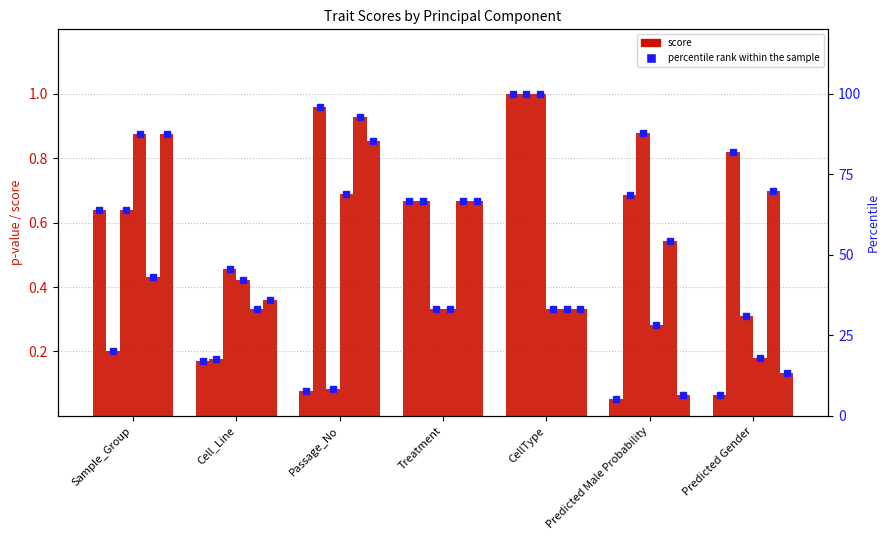

Which category has the highest value across all series?

CellType